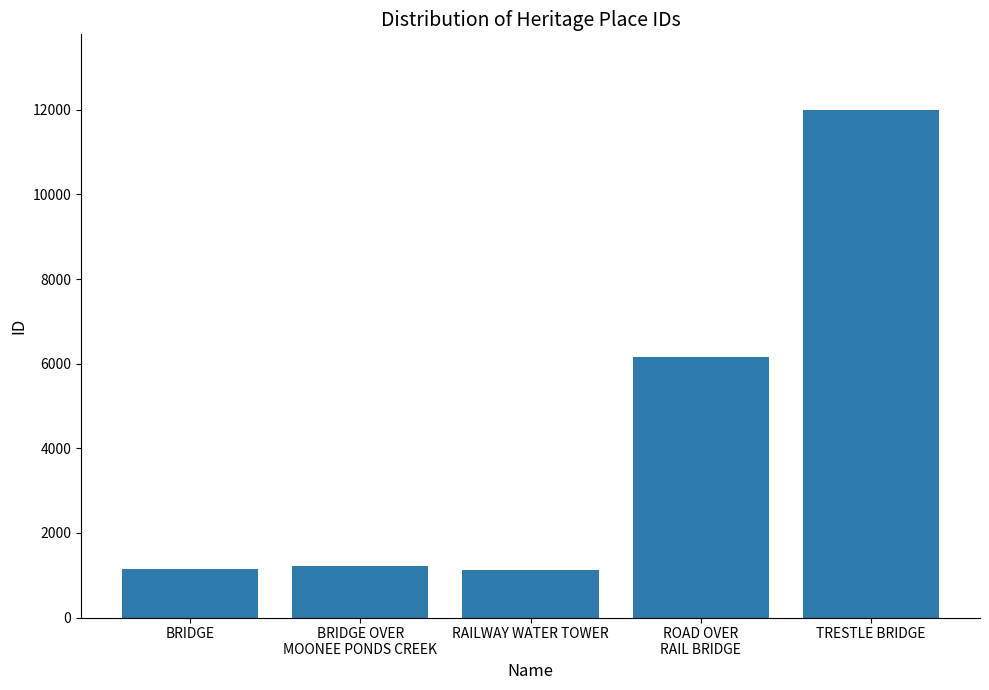

Does the chart contain stacked bars?

No